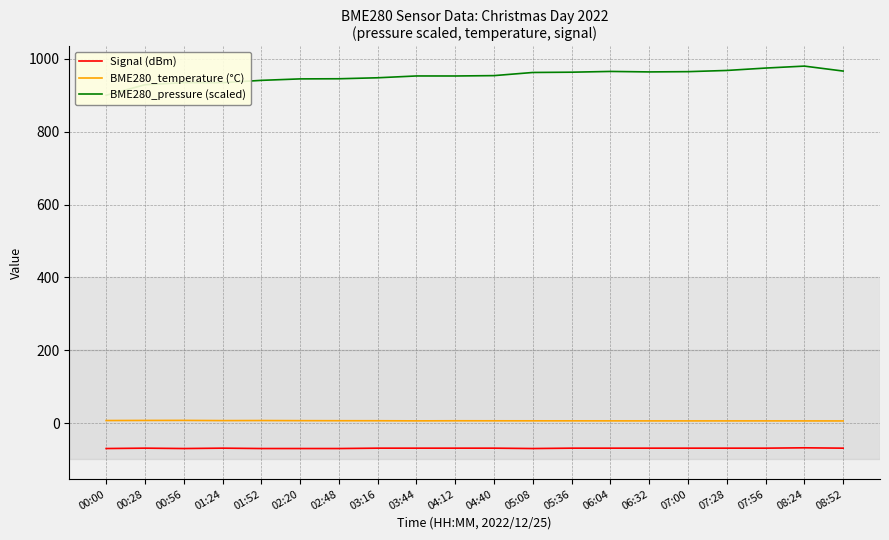

Which series has the largest range (max minus min)?

BME280_pressure (scaled)